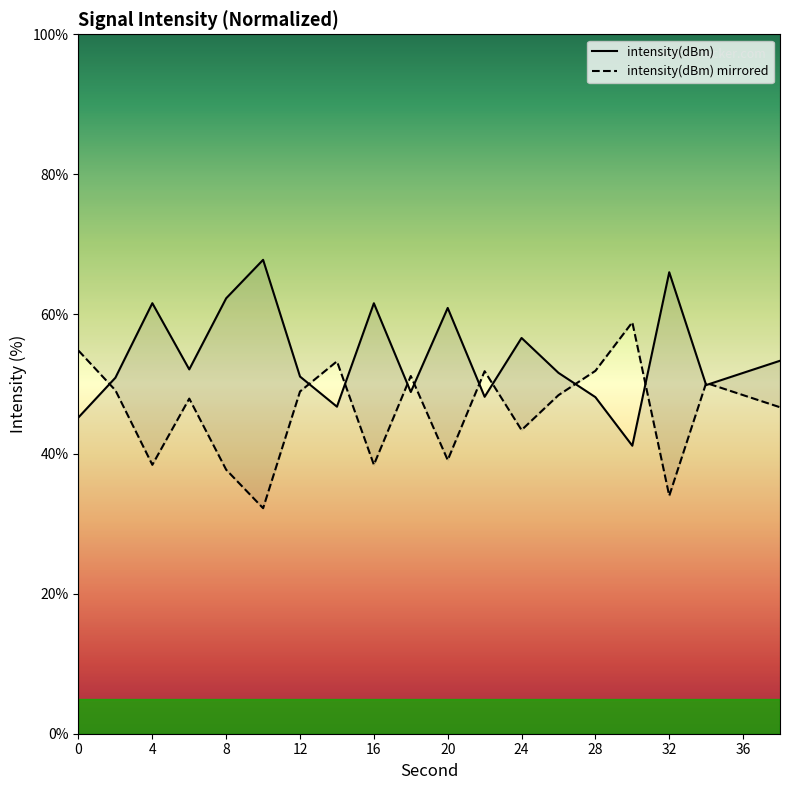

The intensity(dBm) series shows 28.4 at 28. True or false?

False